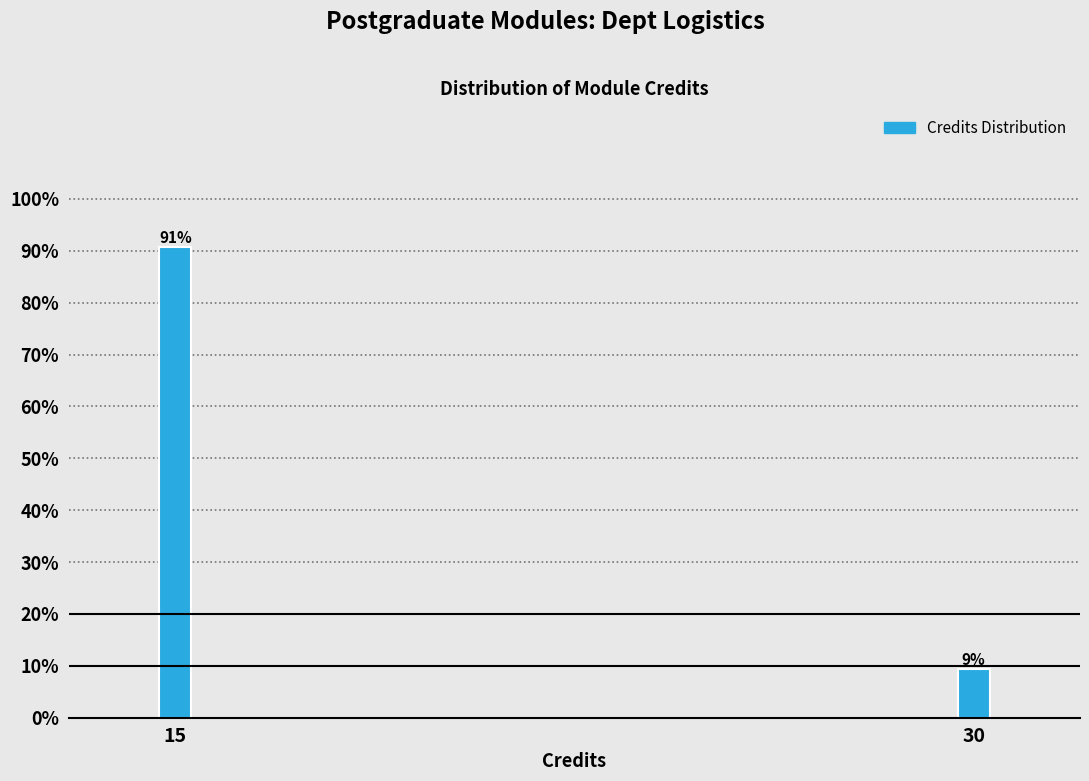

True or false: the data shows 2.0 at 30.

False